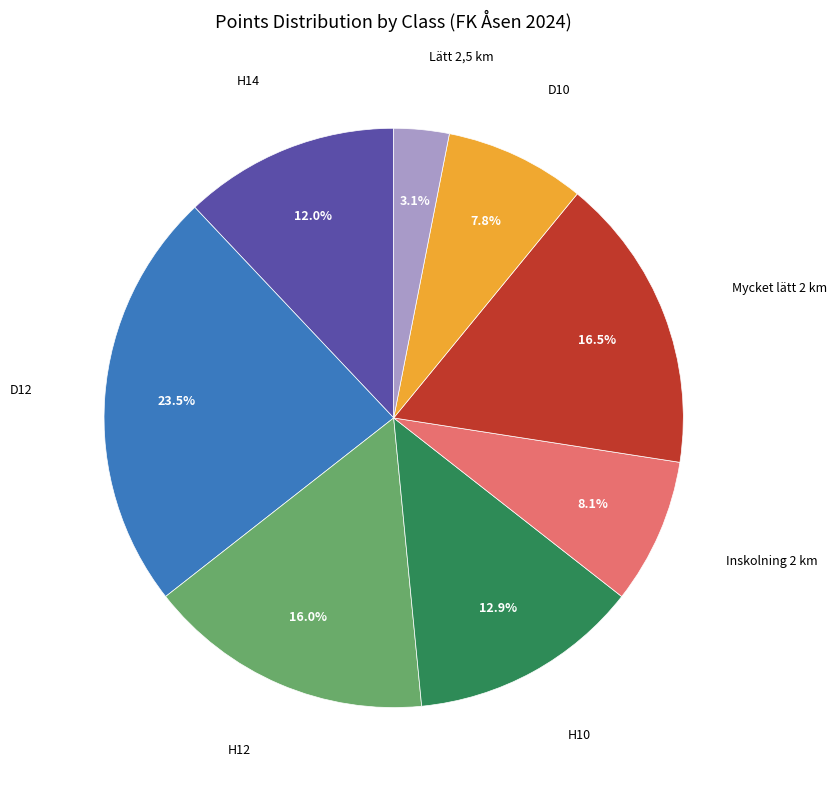

Does any single category account for the majority?

No